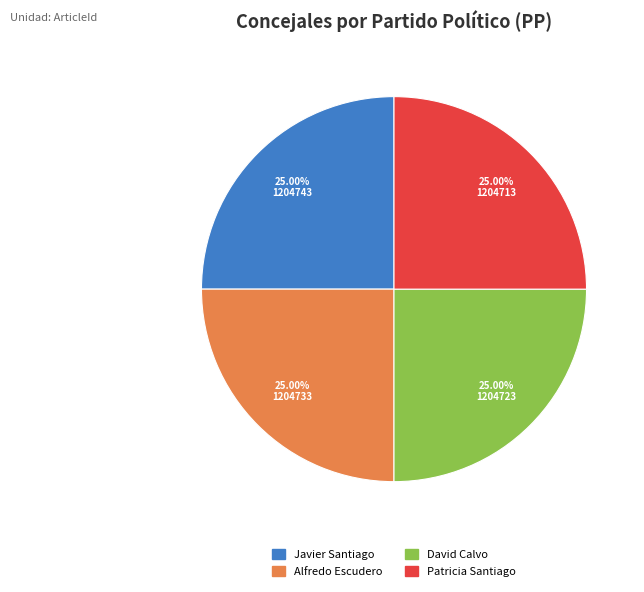

Is there a majority slice in this chart?

No